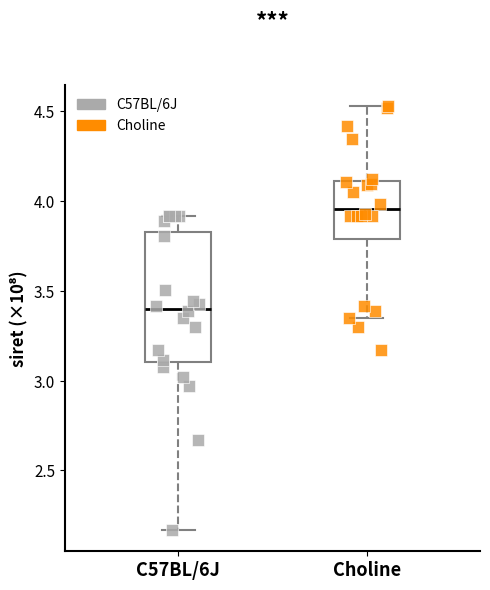

Where does the lower whisker of the box for C57BL/6J end on the y-axis? The values are not printed on the chart, so give them approximately, as read against the axis.

2.15